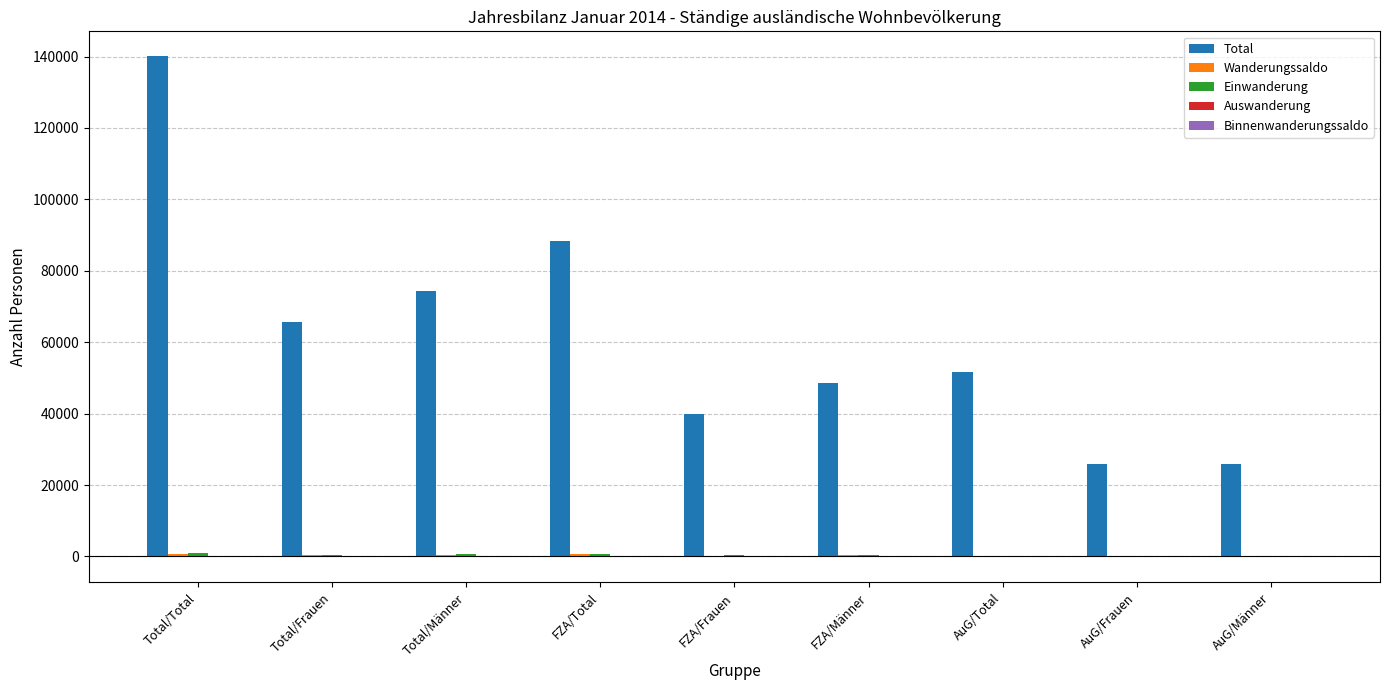

The value of Total at AuG/Total is 69255. True or false?

False